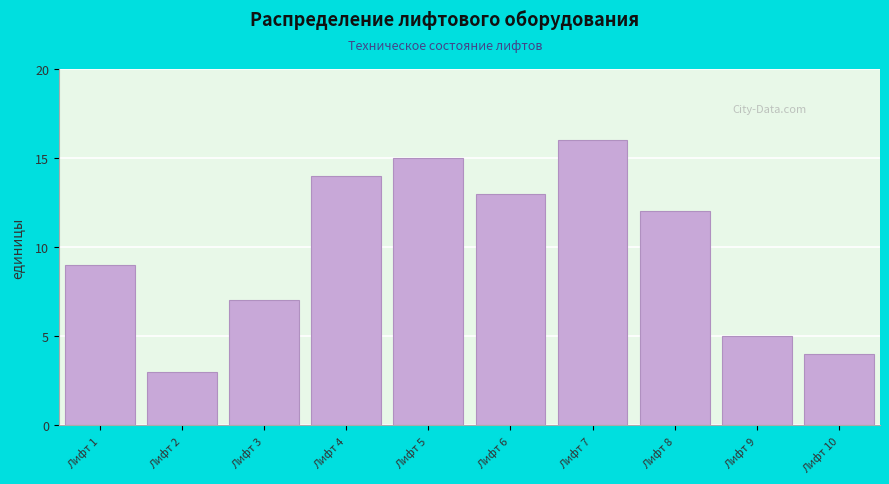

Reading right to left, what are all the values shown in this chart?

4	5	12	16	13	15	14	7	3	9